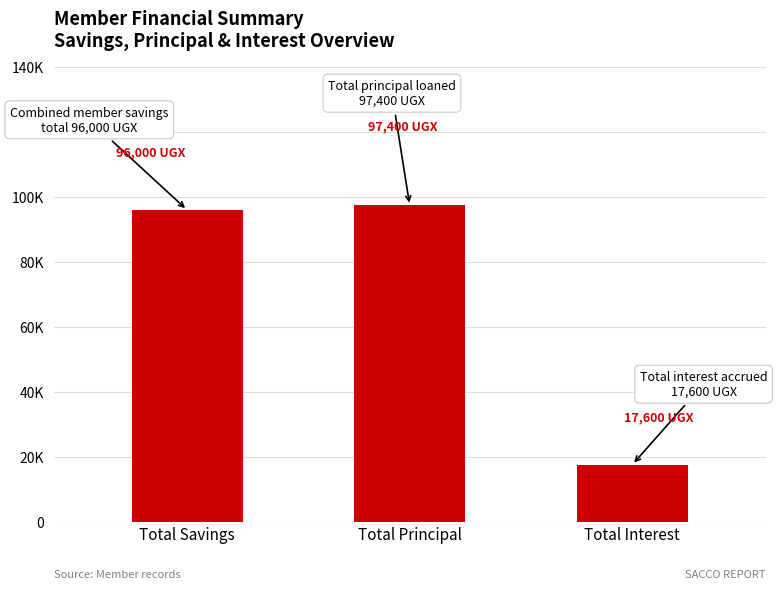

What is the difference between the values at Total Interest and Total Principal?

79800